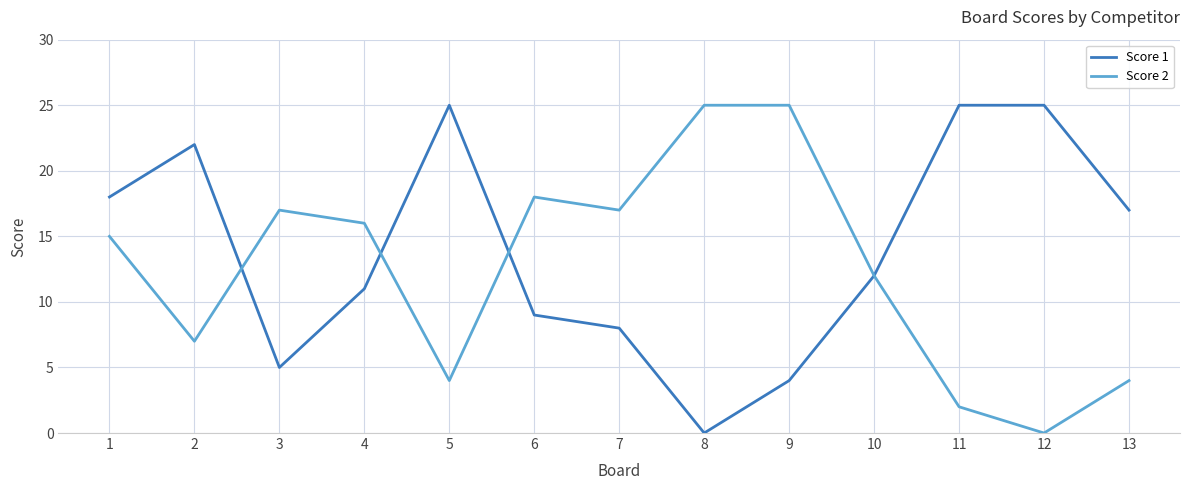

At which label does Score 2 reach its minimum?

12